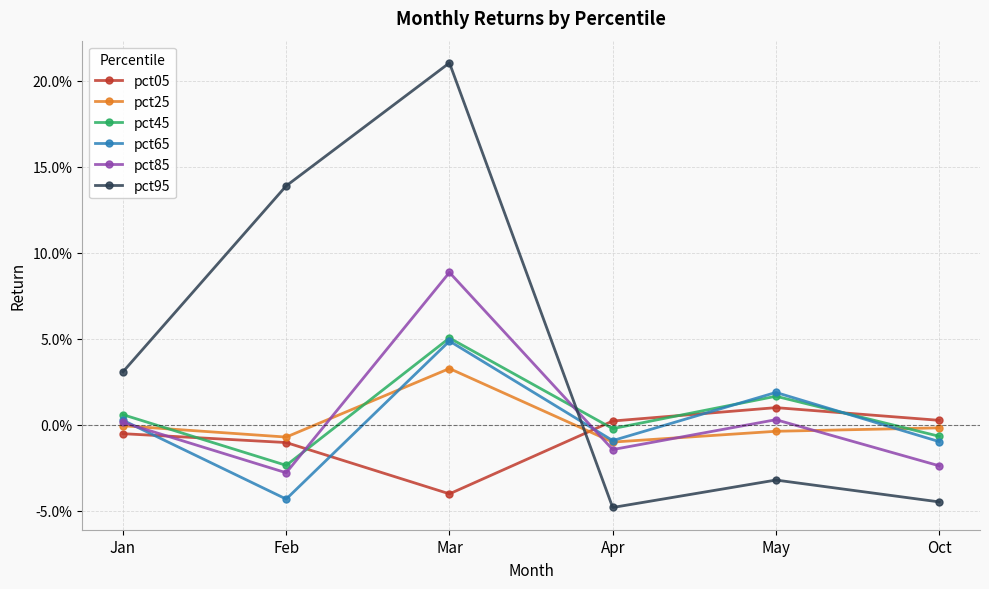

What are all the series names shown in the legend?

pct05, pct25, pct45, pct65, pct85, pct95